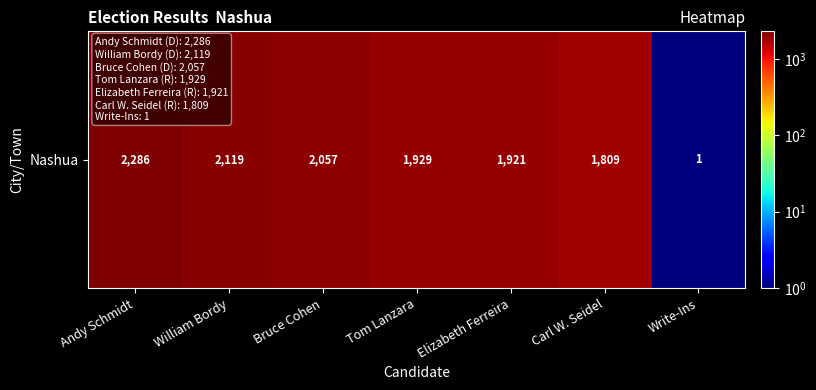

How many data points are less than 1929?

3